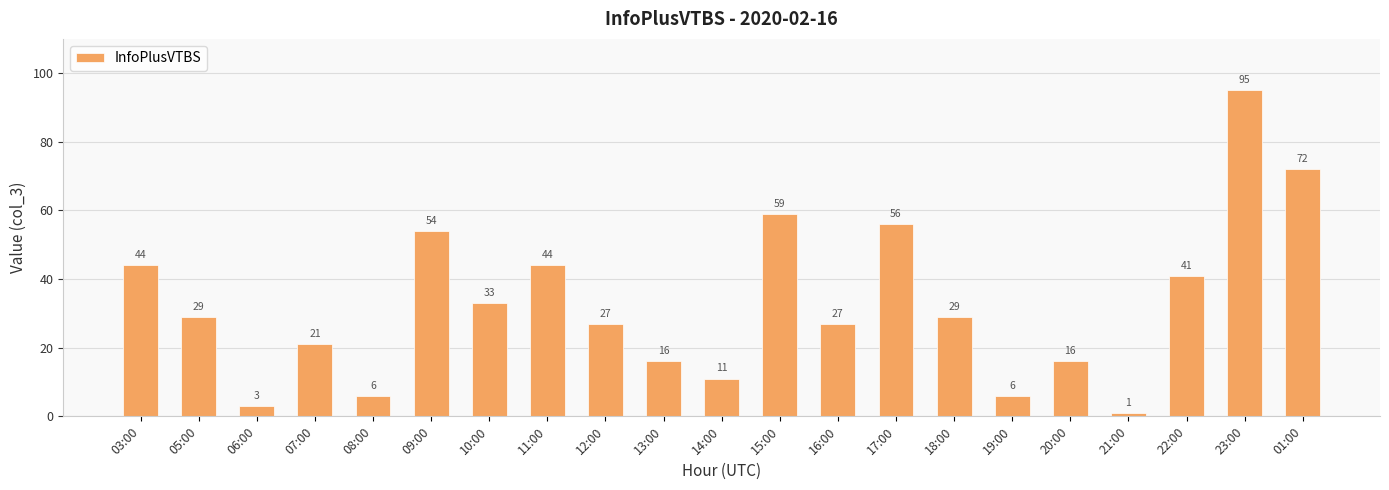

What position from the right is 09:00?

16